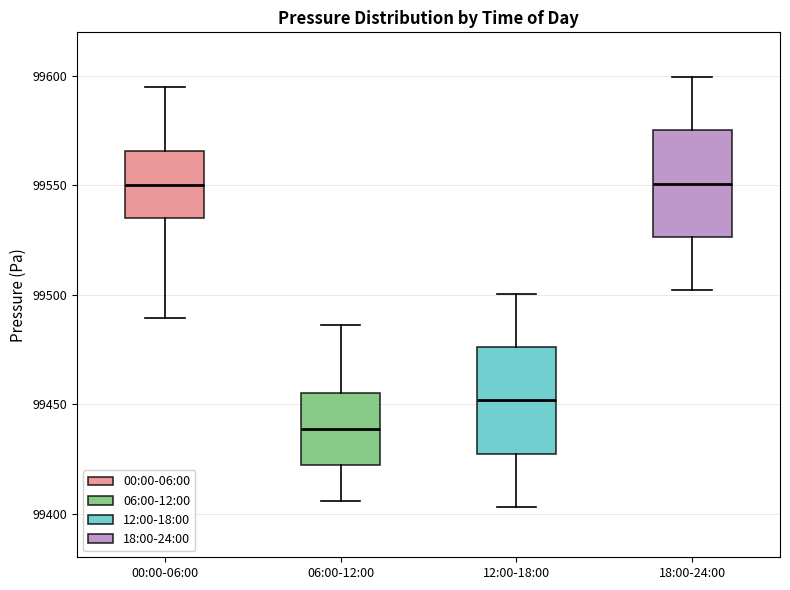

Where does the median line of the box for 12:00-18:00 sit on the y-axis? The values are not printed on the chart, so give them approximately, as read against the axis.

99450